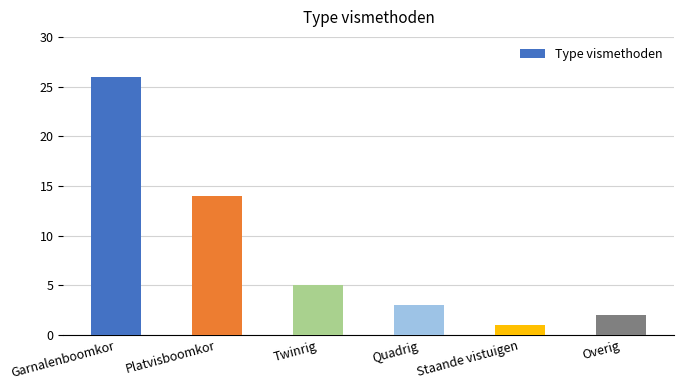

At which category does the chart reach its peak across all series?

Garnalenboomkor